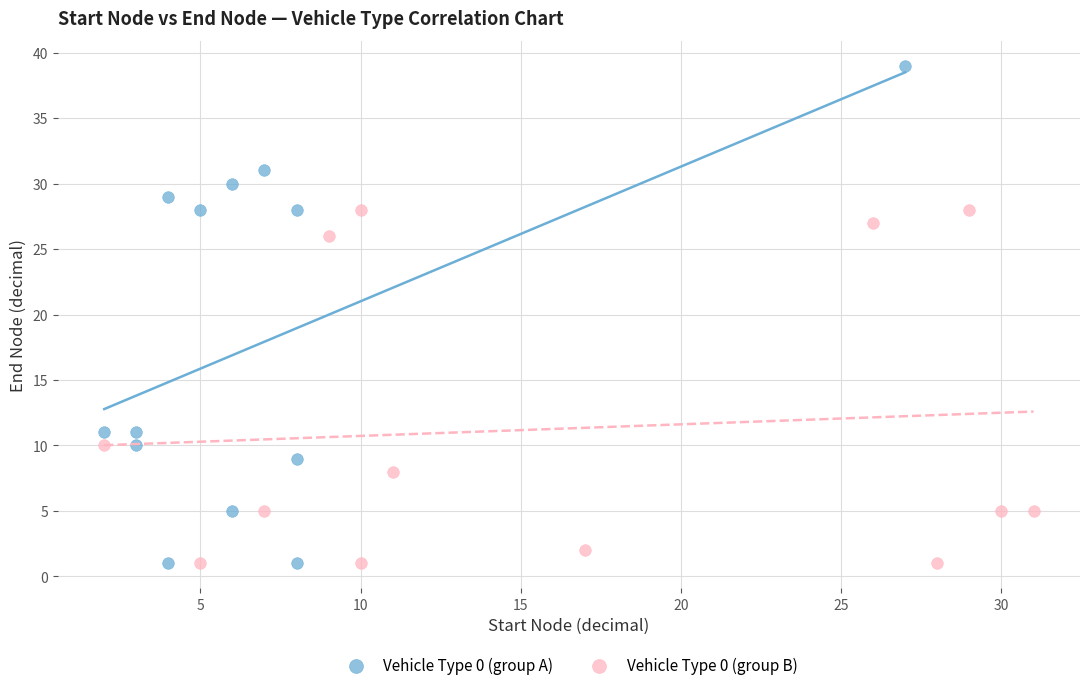

Which series has the largest Y range (max minus min)?

Vehicle Type 0 (group A)